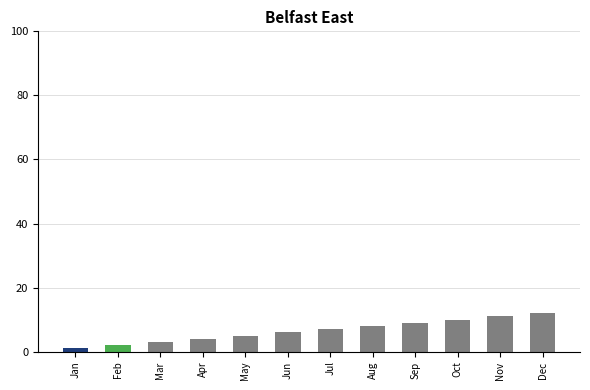

Is it true that the value at Mar is 3?

True